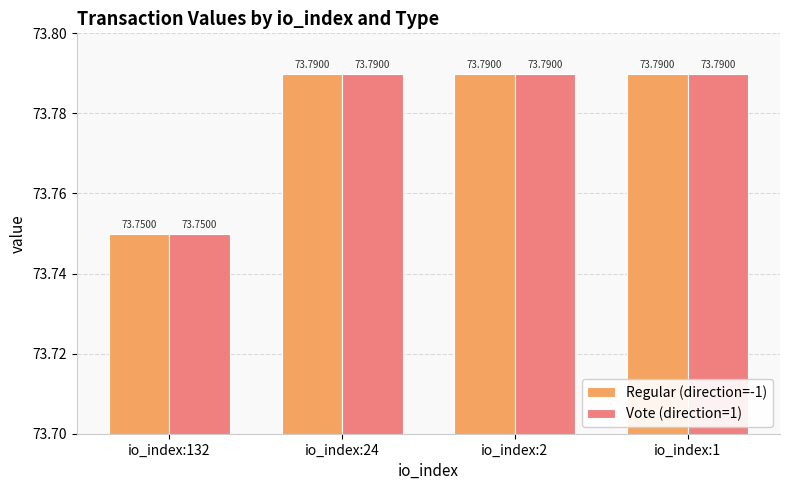

What is the sum of the Vote (direction=1) values at io_index:1 and io_index:2?

147.6